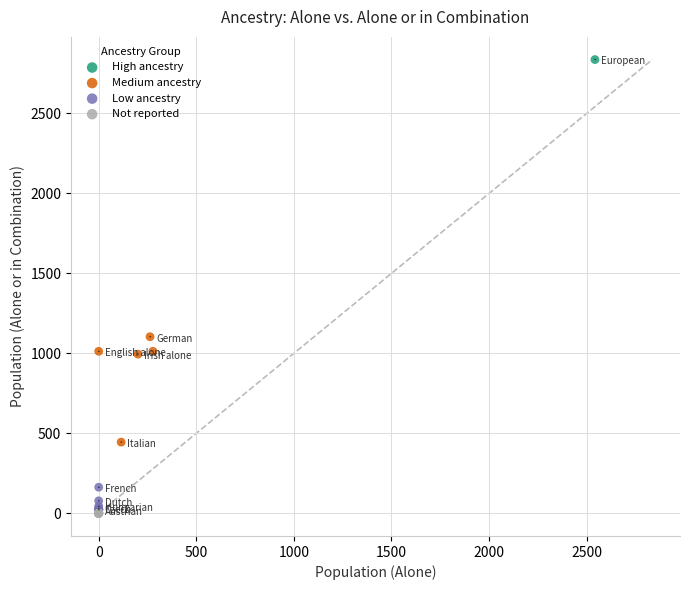

What are all the series names shown in the legend?

High ancestry, Medium ancestry, Low ancestry, Not reported